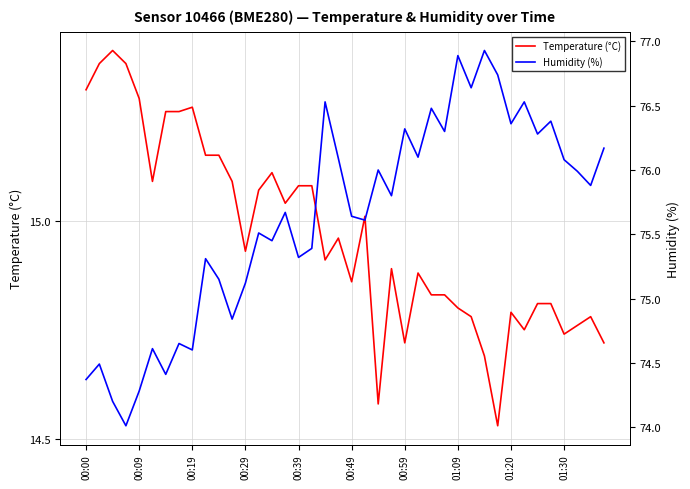

True or false: Temperature (°C) and Humidity (%) intersect in this chart.

False